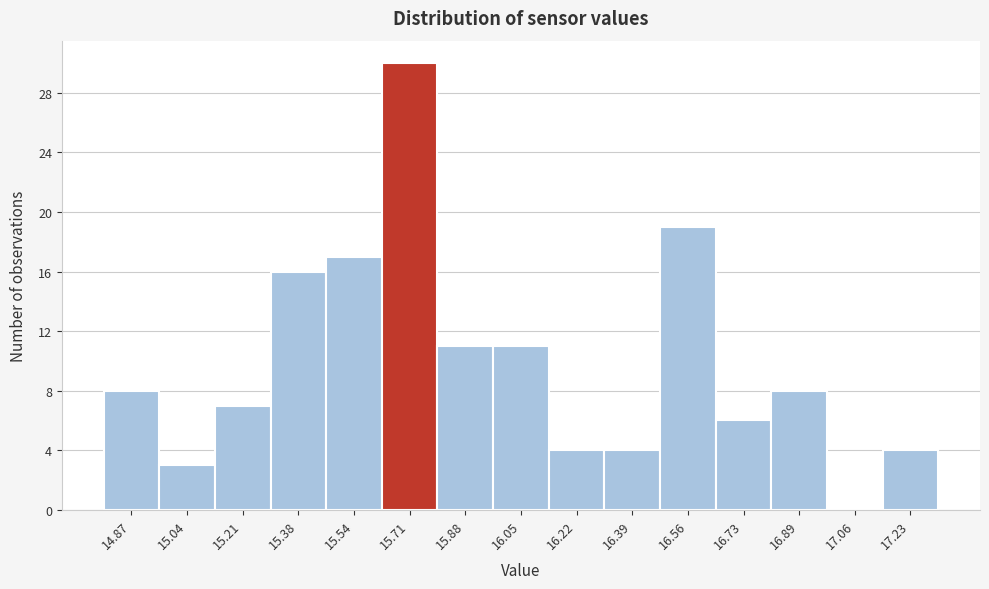

Reading left to right, extract all data points from this chart.

14.87=8	15.04=3	15.21=7	15.38=16	15.54=17	15.71=30	15.88=11	16.05=11	16.22=4	16.39=4	16.56=19	16.73=6	16.89=8	17.06=0	17.23=4